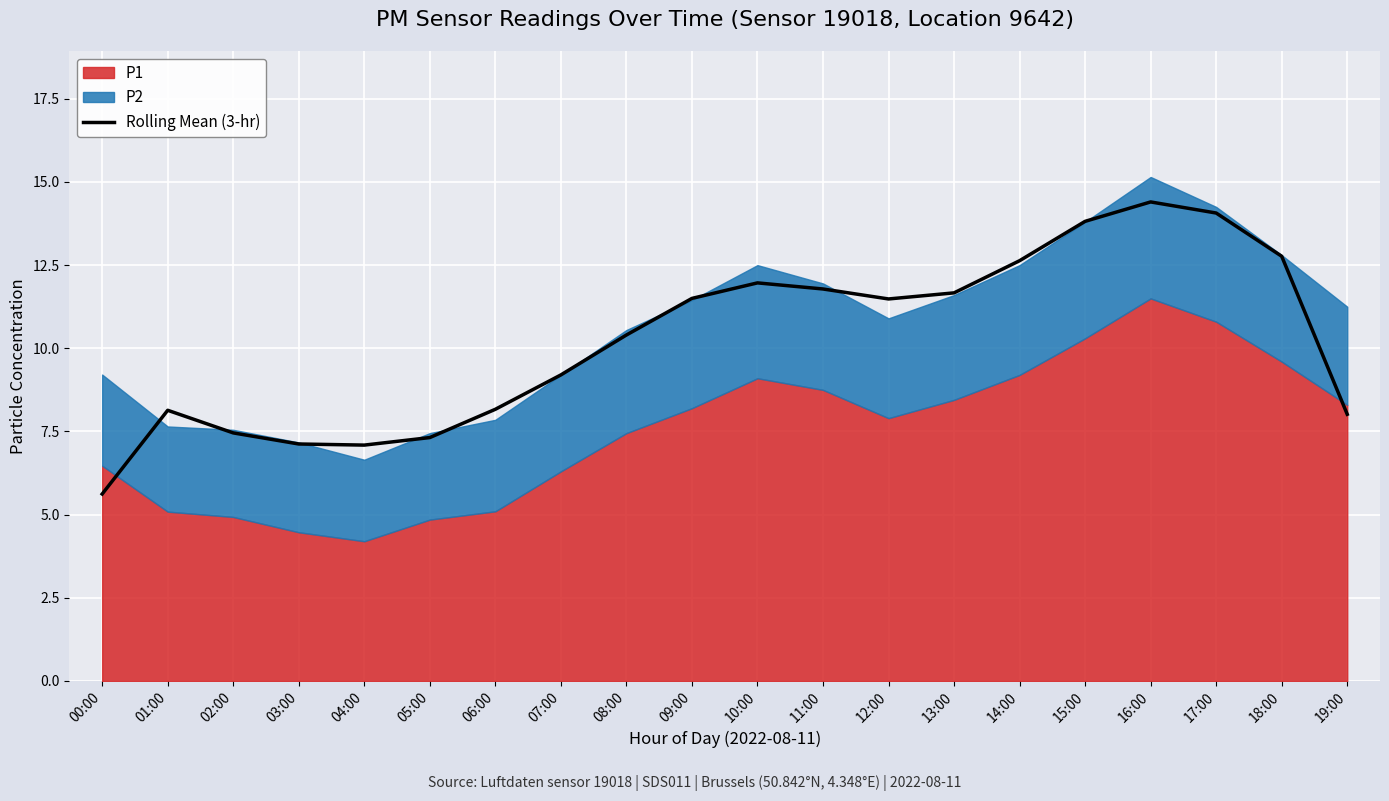

Where is the first local maximum?

01:00